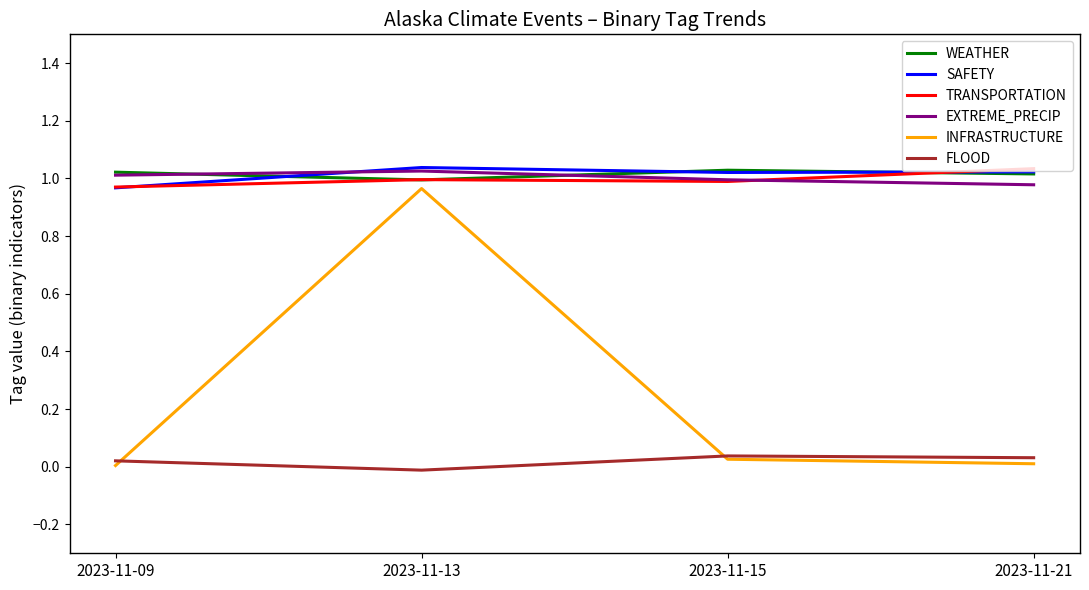

How many lines are shown in the chart?

6